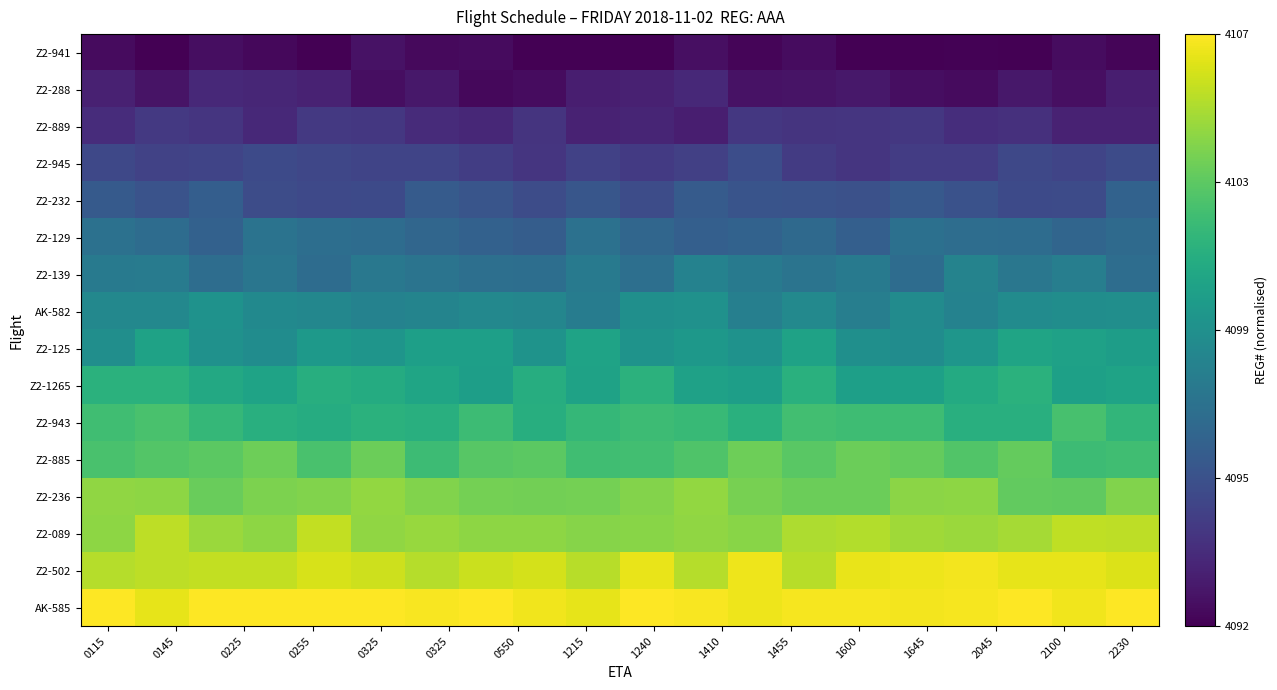

How many series are shown in this chart?

16